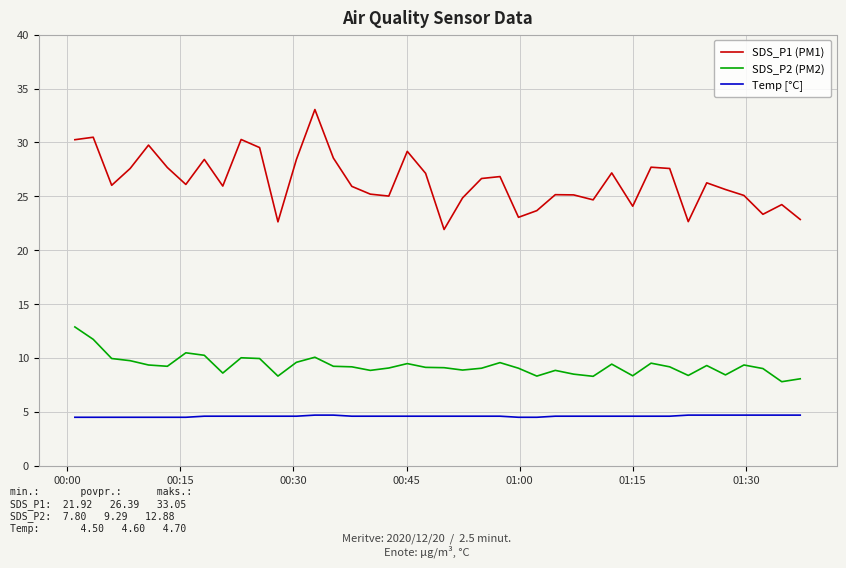

Rank the series by their average value, from lowest to highest.

Temp [°C], SDS_P2 (PM2), SDS_P1 (PM1)